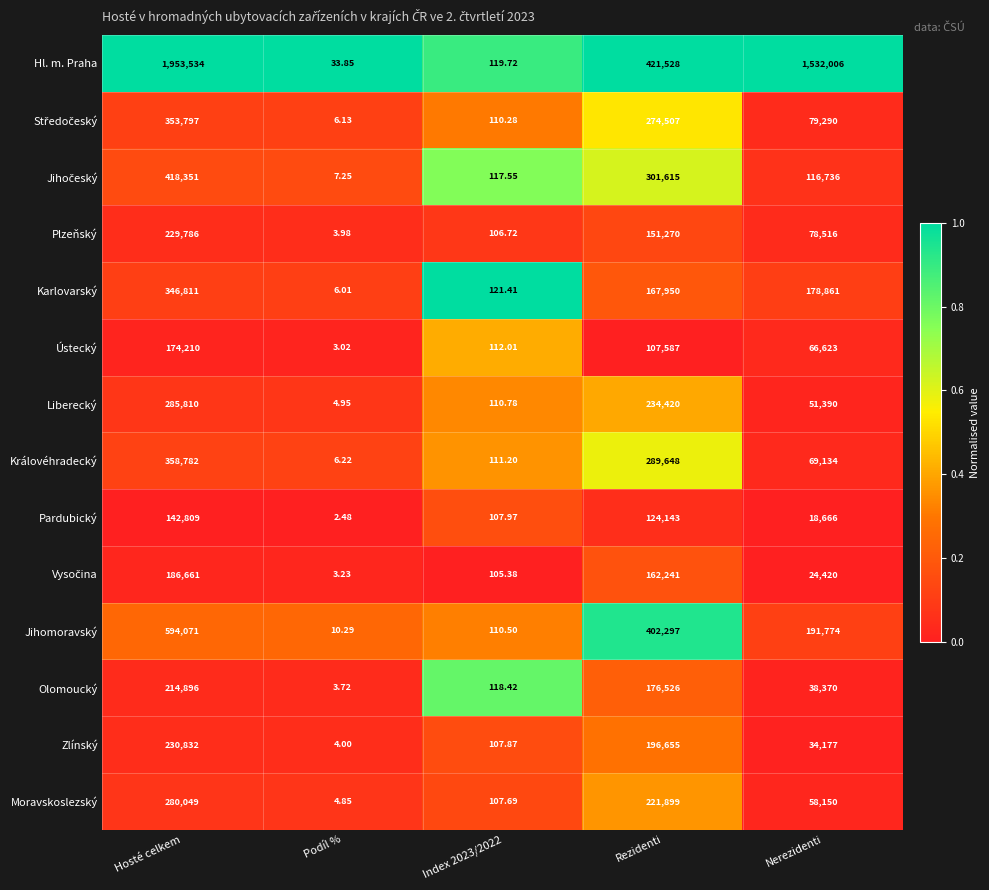

Which series has the largest total across all categories?

Hl. m. Praha